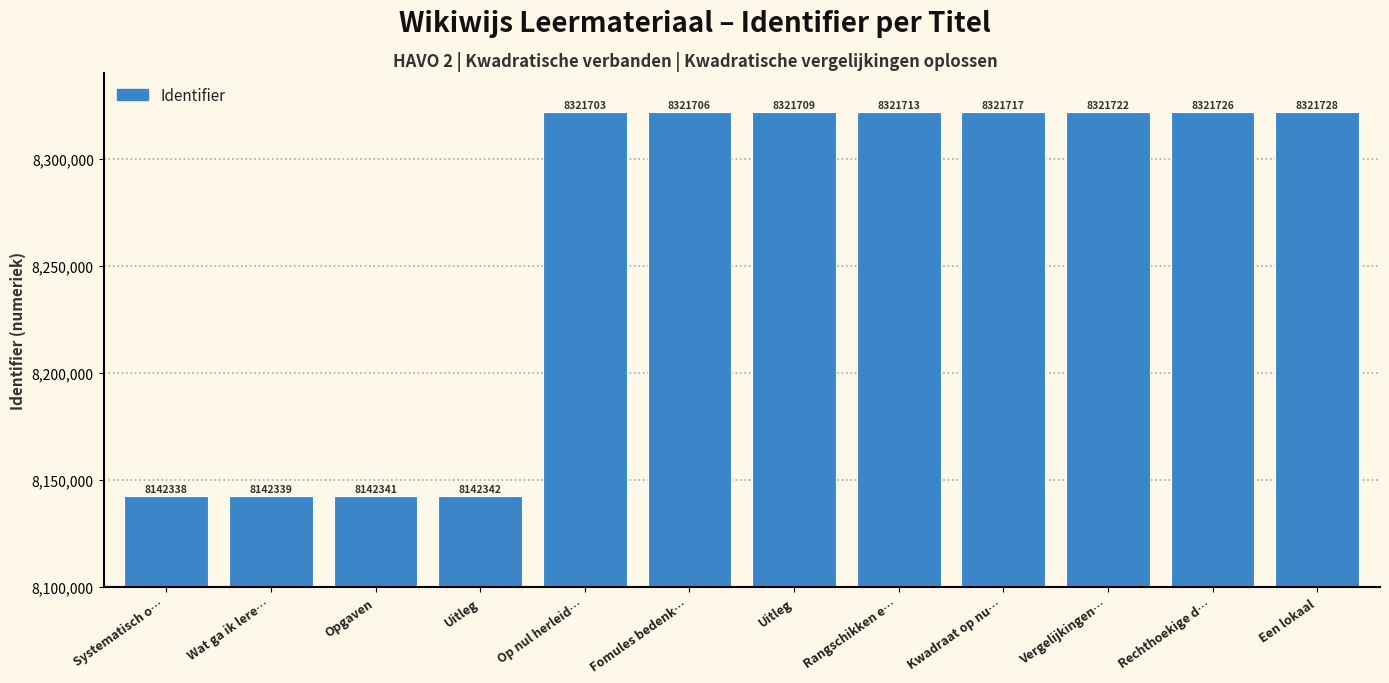

True or false: the data shows 4550825 at Uitleg.

False